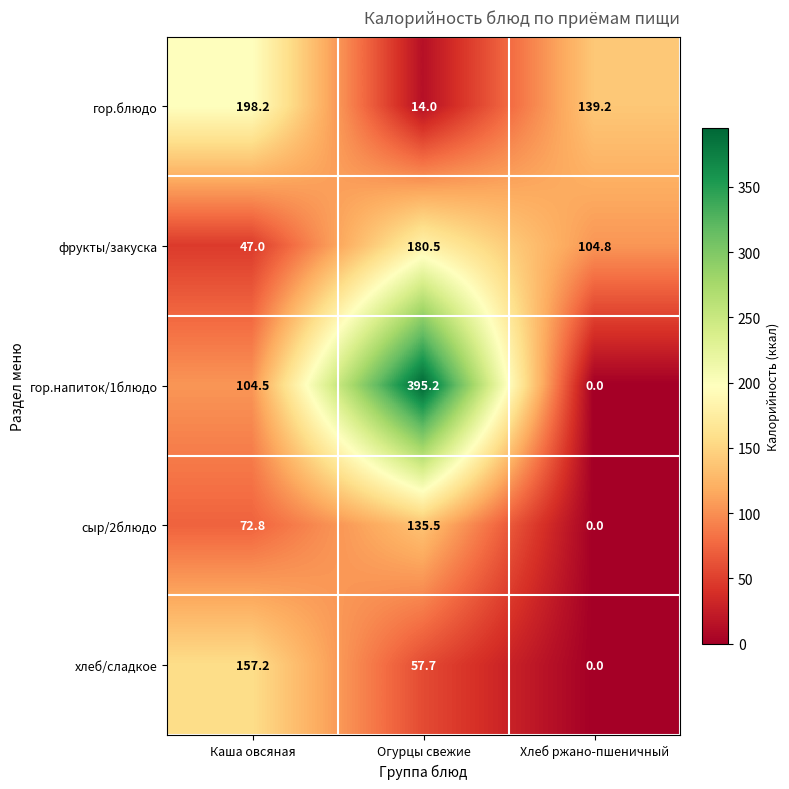

Which series has the largest total across all categories?

гор.напиток/1блюдо